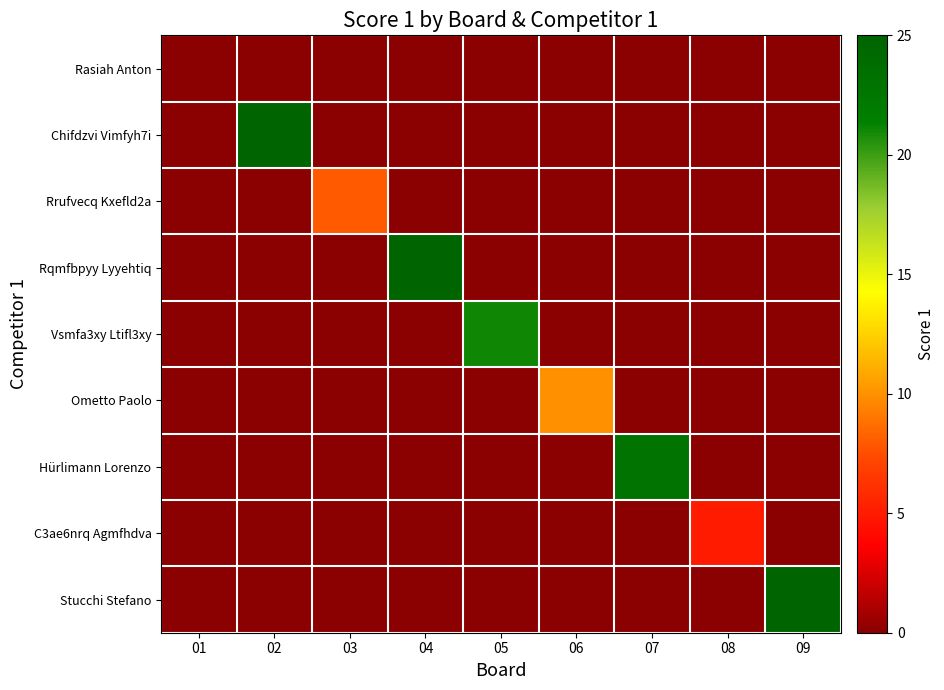

How many distinct data groups are displayed?

9